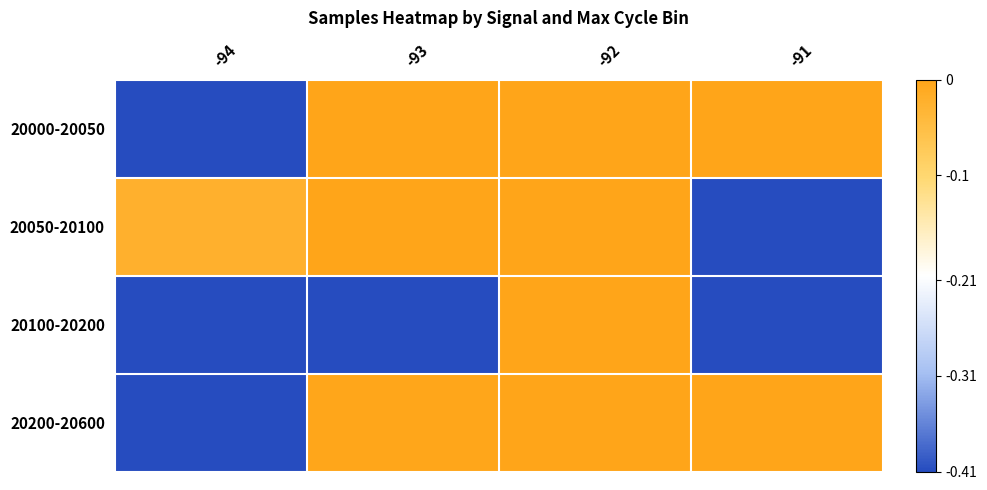

At which category is the sum across all series the highest?

-92